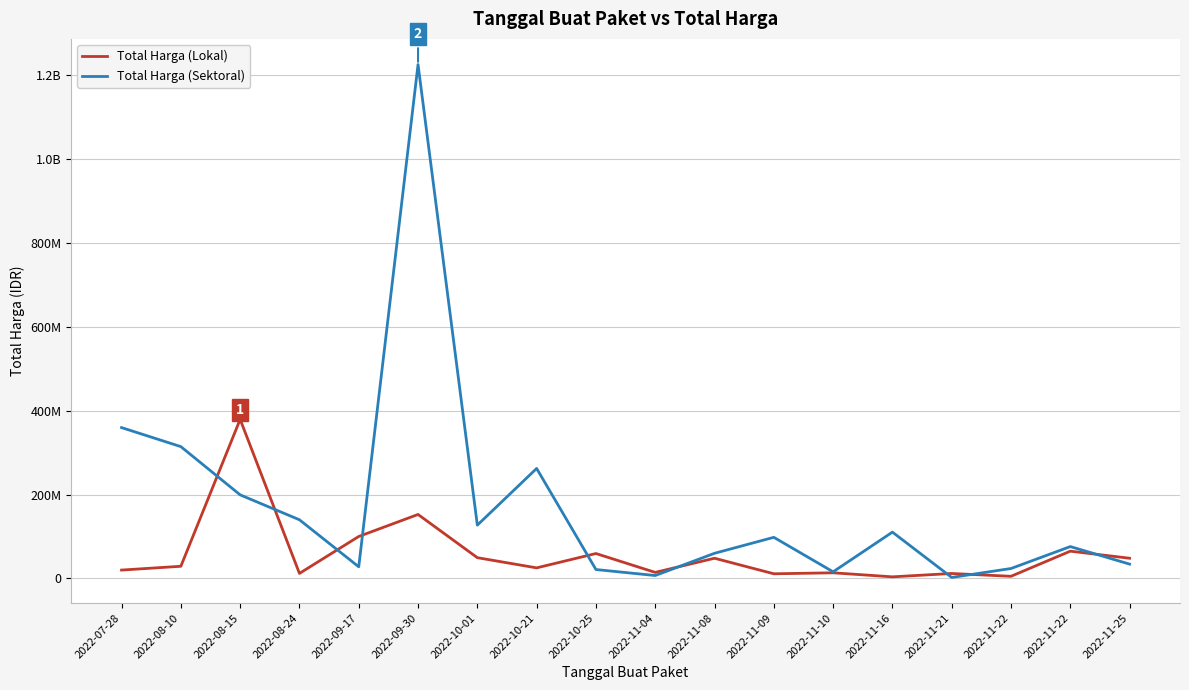

Where do Total Harga (Sektoral) and Total Harga (Lokal) first cross each other?

2022-08-10 and 2022-08-15